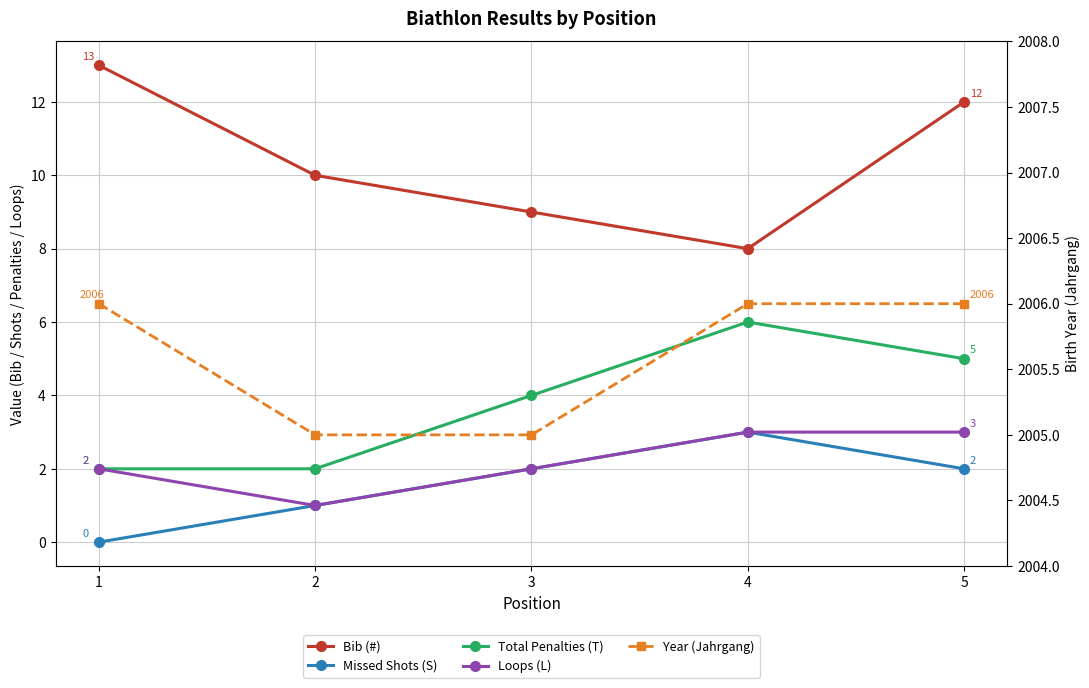

What is the value of the Loops (L) point at the 4th from the left?

3